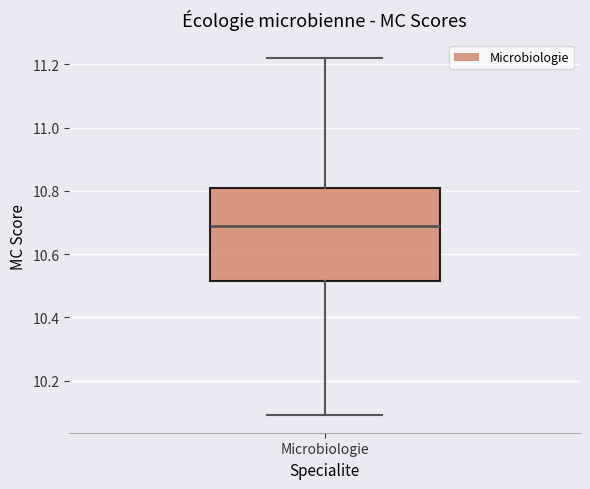

Where is the lower edge of the box for Microbiologie on the y-axis? The values are not printed on the chart, so give them approximately, as read against the axis.

10.52